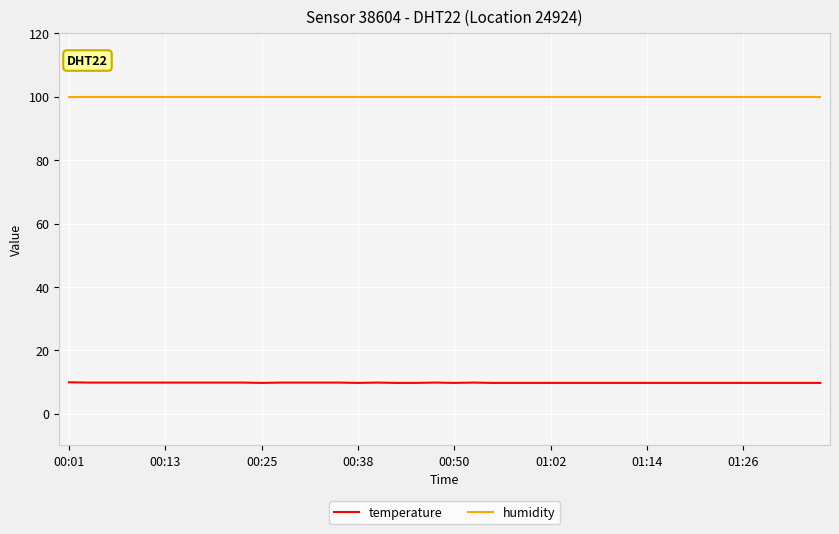

Which series has the largest range (max minus min)?

temperature